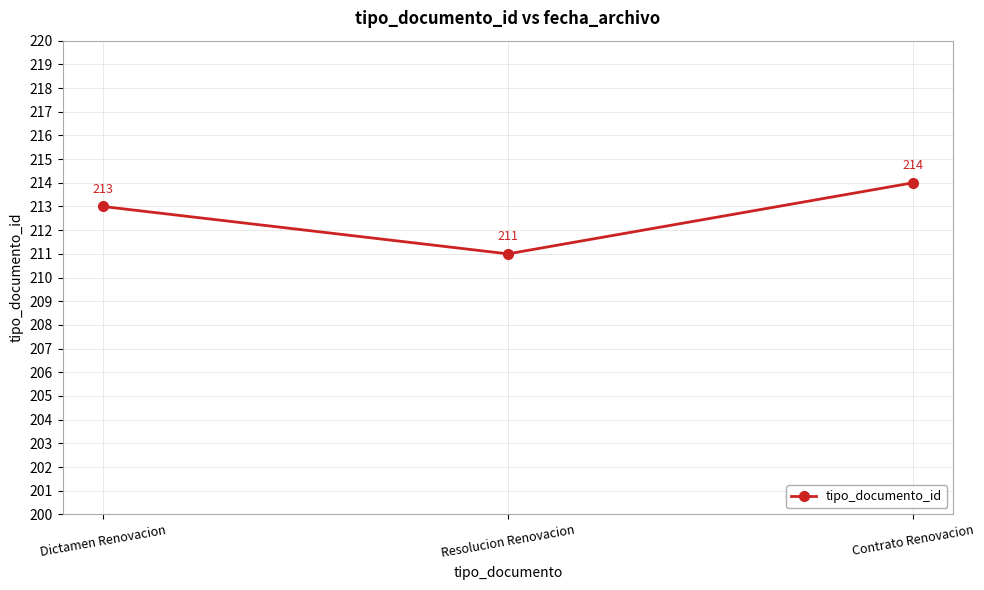

What is the label of the 3rd point from the left?

Contrato Renovacion